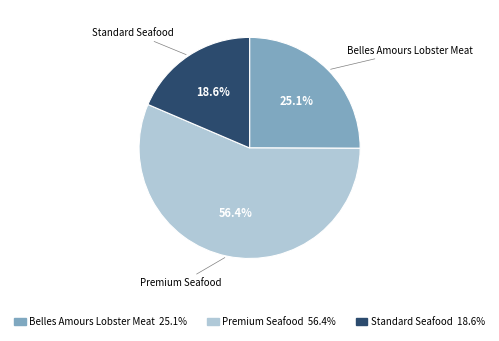

Is there any slice that represents more than half of the pie?

Yes